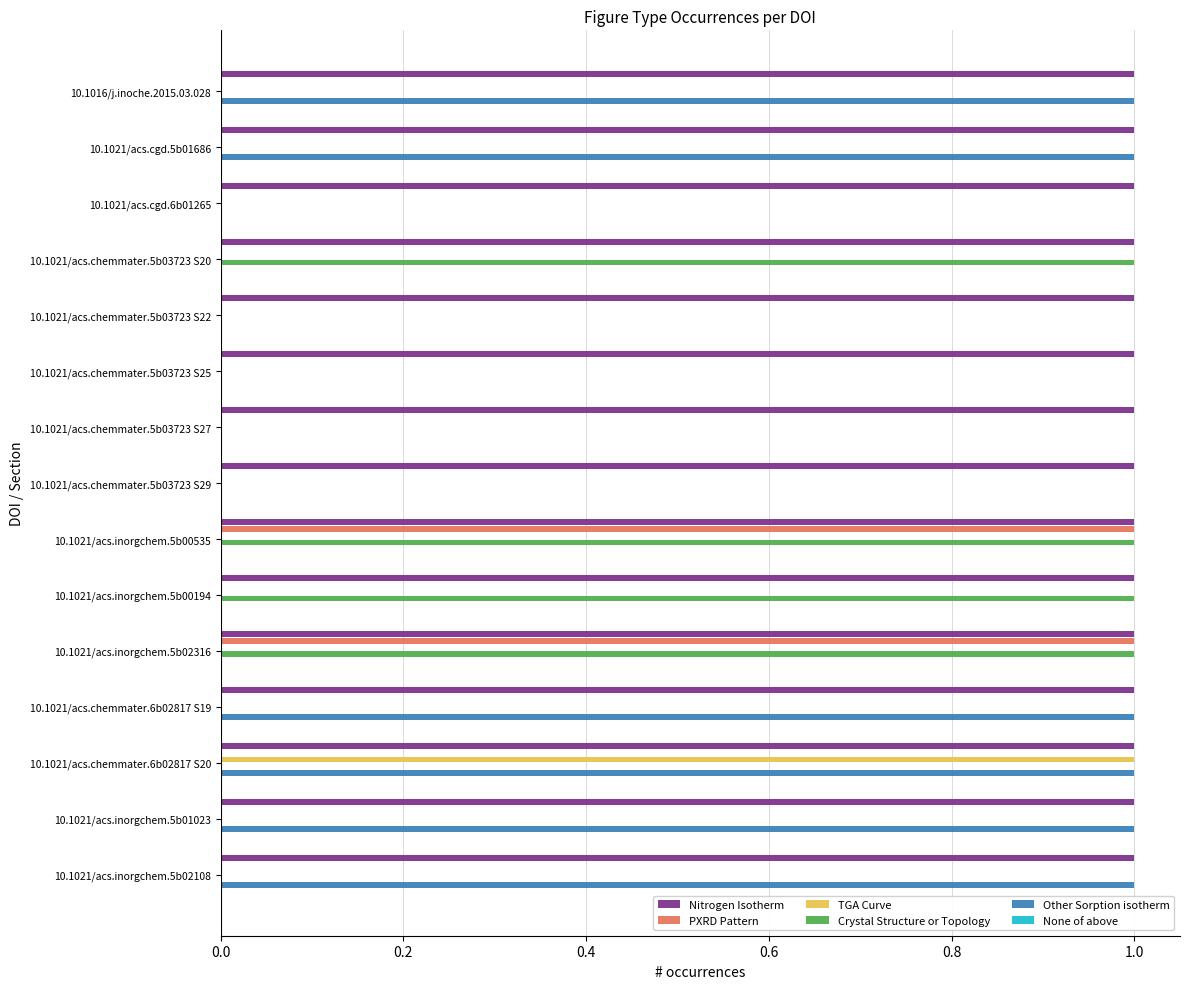

How many PXRD Pattern values are between 0 and 1?

15